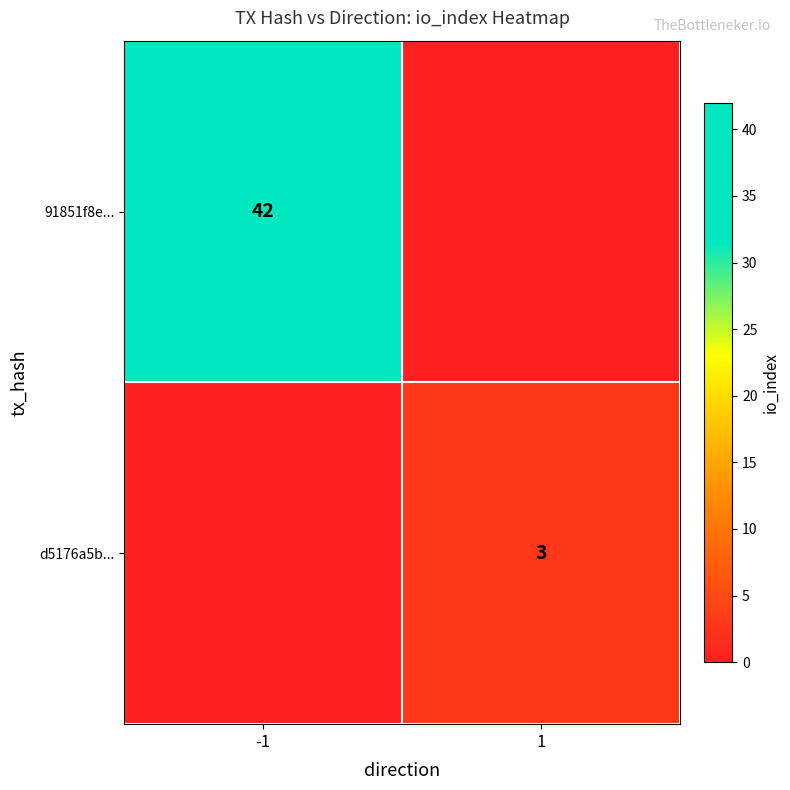

The value of d5176a5b... at 1 is 3. True or false?

True